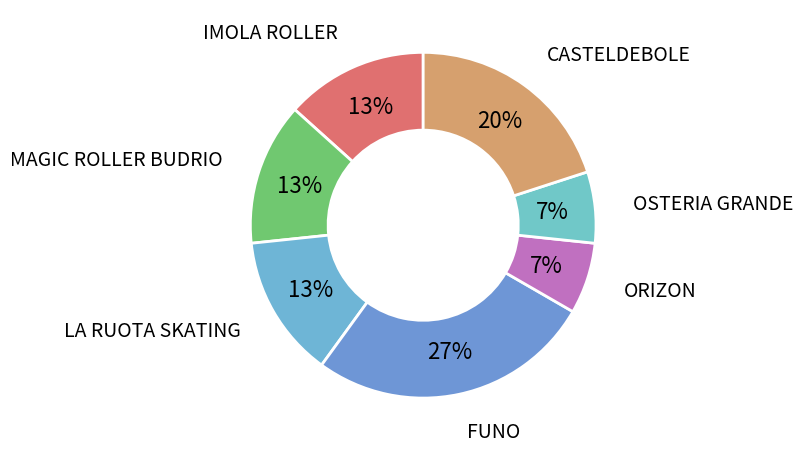

Does CASTELDEBOLE represent more than half of the total?

No